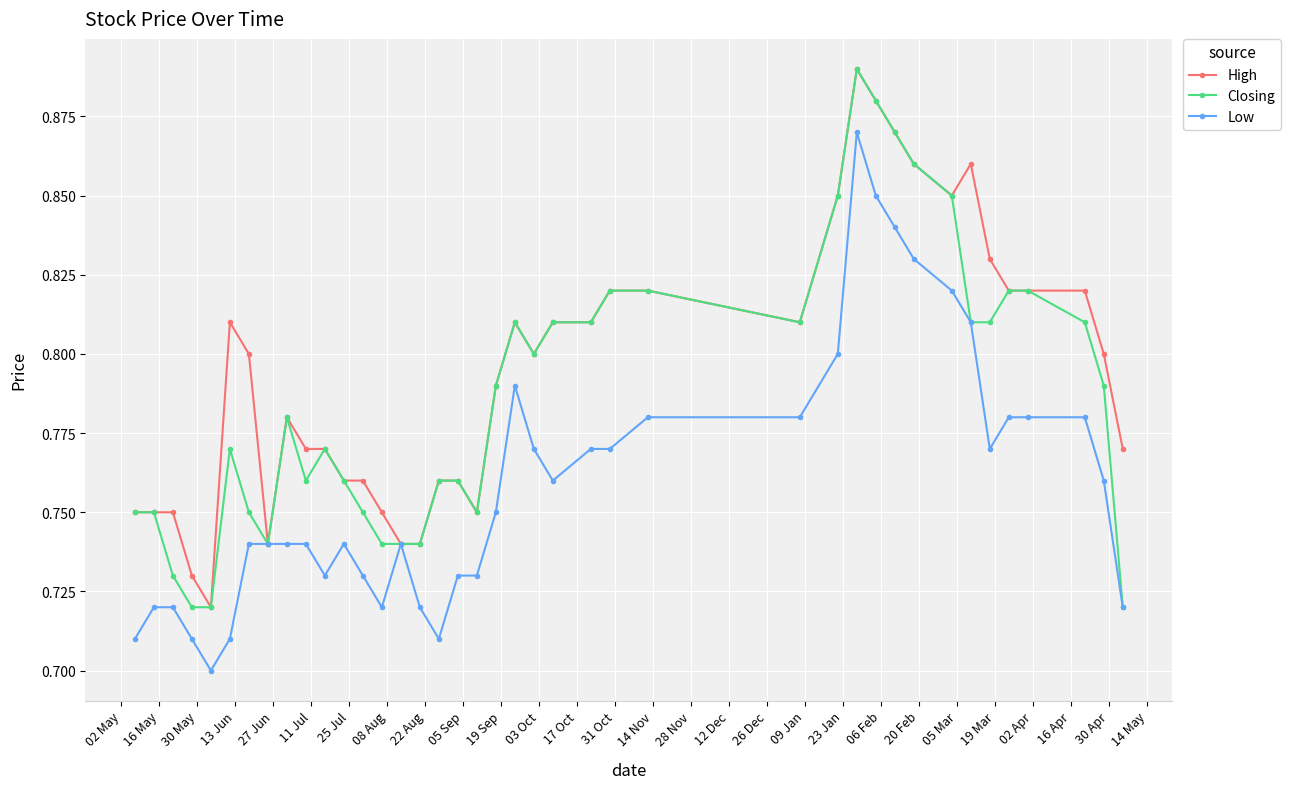

List the series in order of their overall mean, highest first.

High, Closing, Low